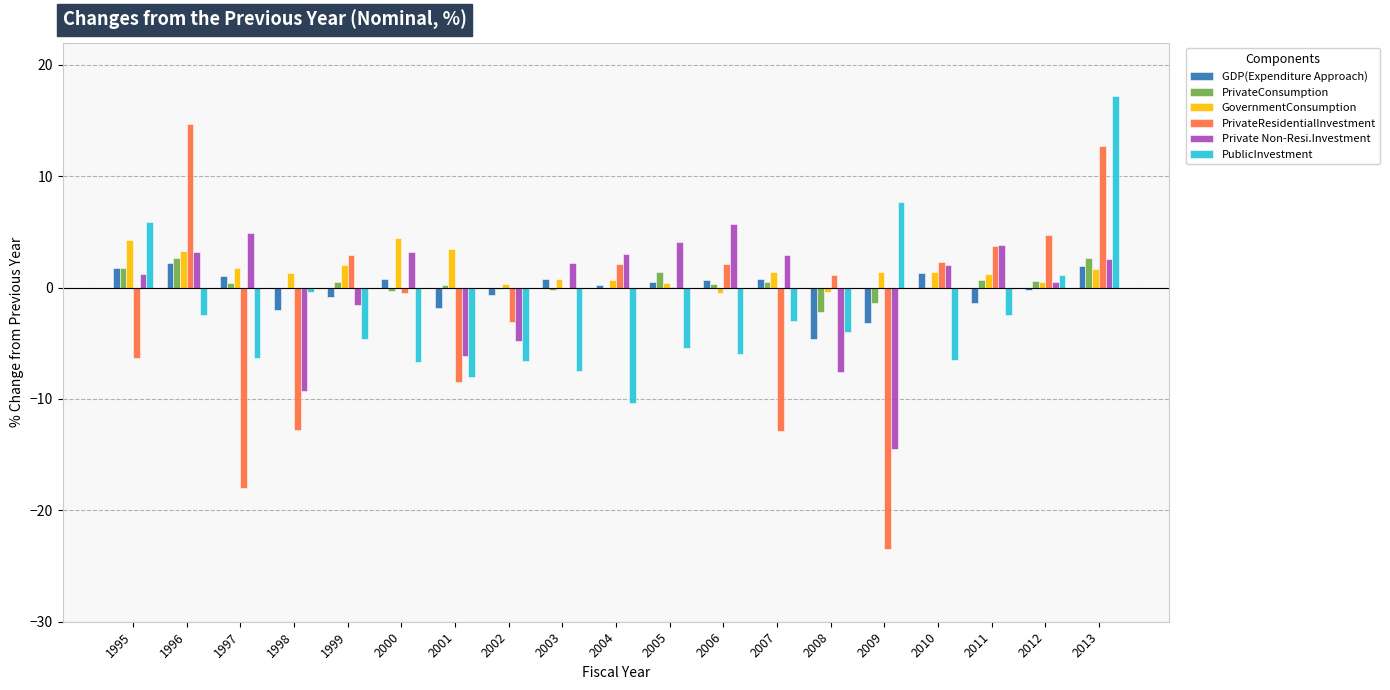

What is the spread (max minus min) of values at 1997?

22.9